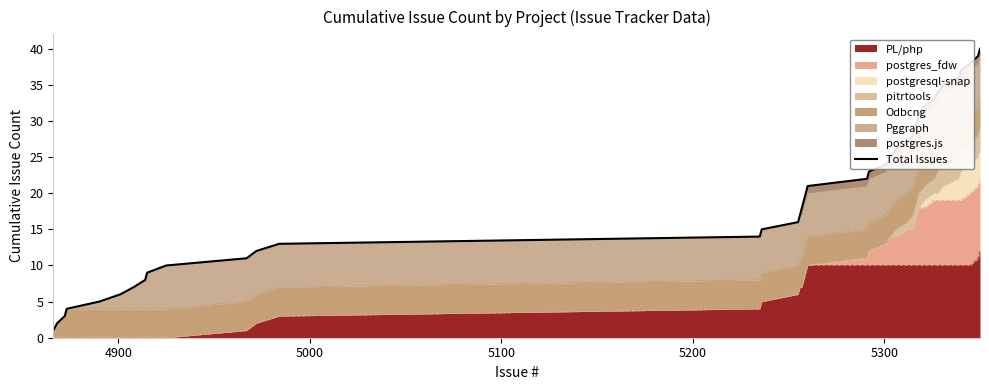

The chart shows a value of 20 at 13. True or false?

False